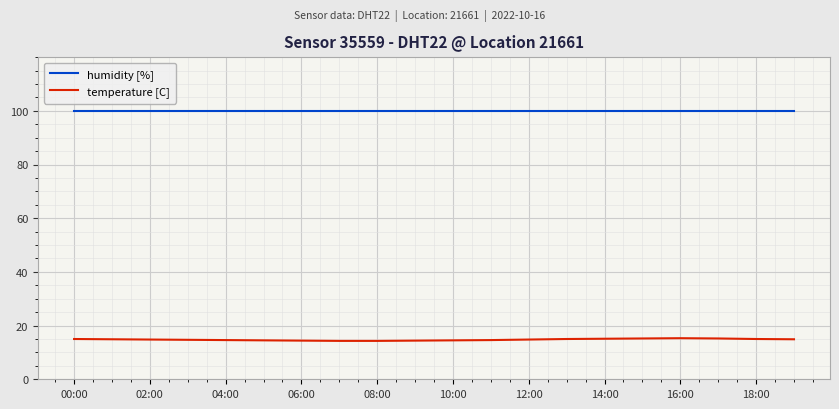

What are all the series names shown in the legend?

humidity [%], temperature [C]